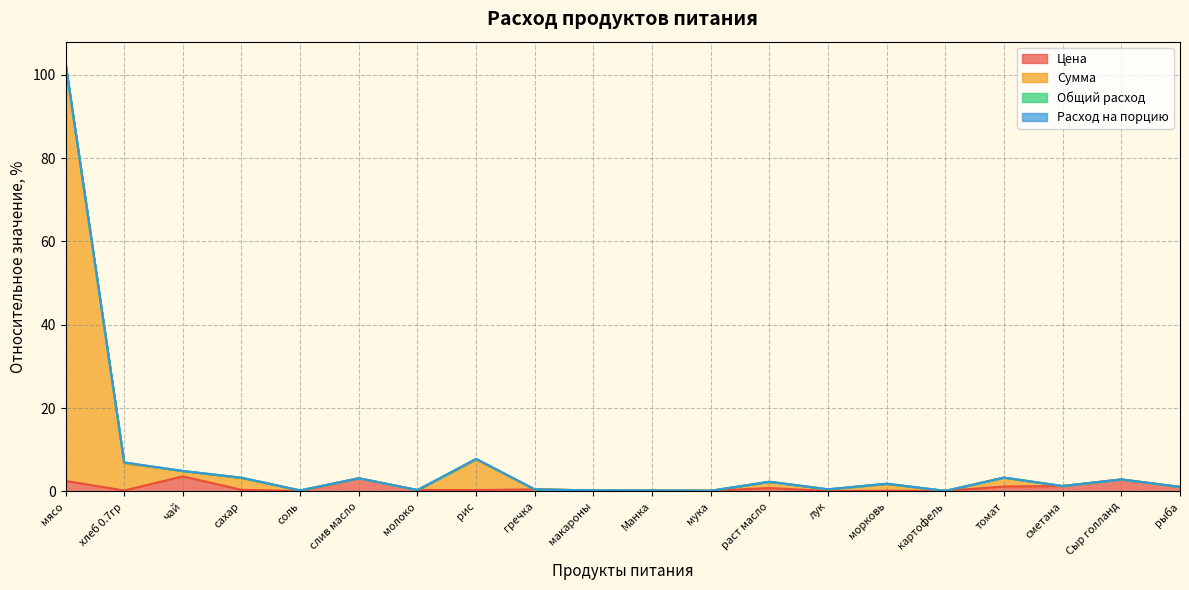

Is it true that Цена equals 2.5 at мясо?

True